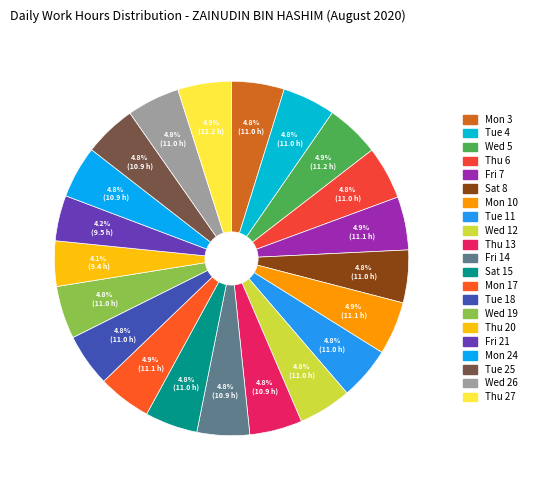

To the nearest percent, what is the average slice percentage?

5%